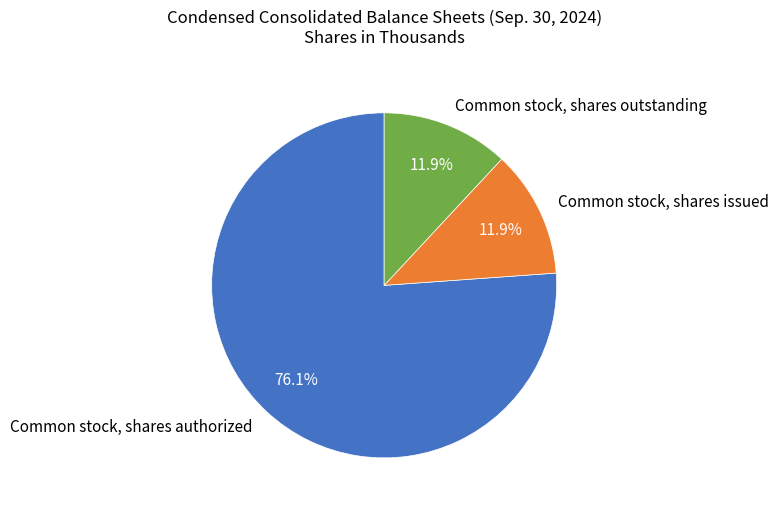

Is it true that Common stock, shares outstanding is 20% of the pie?

False